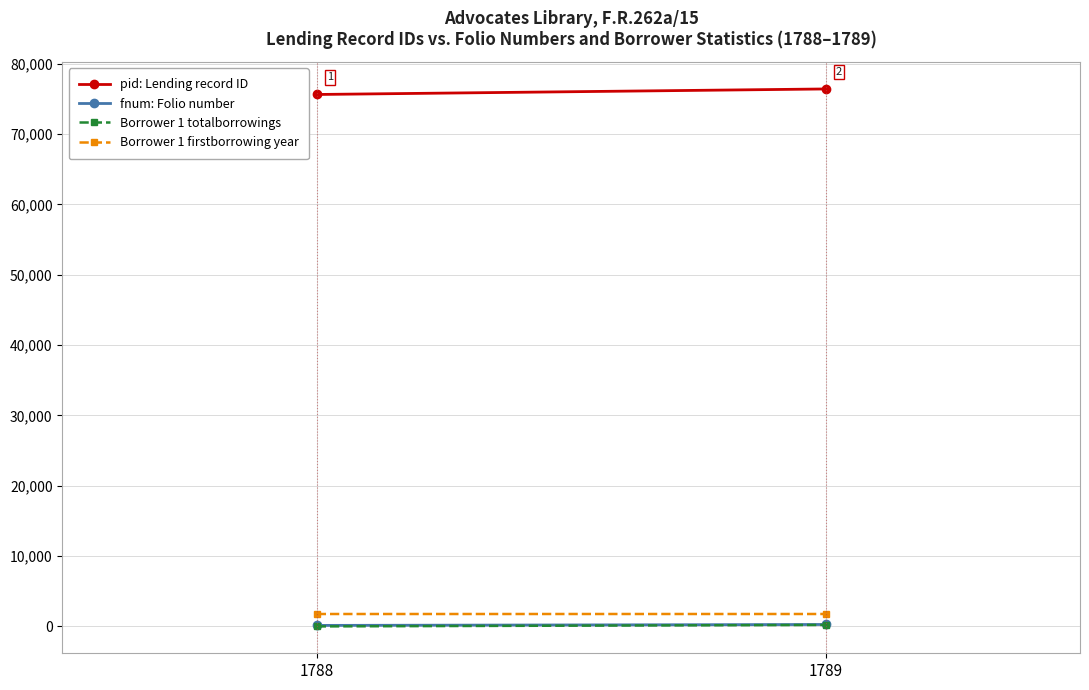

Rank the categories by Borrower 1 firstborrowing year value from highest to lowest.

1789, 1788